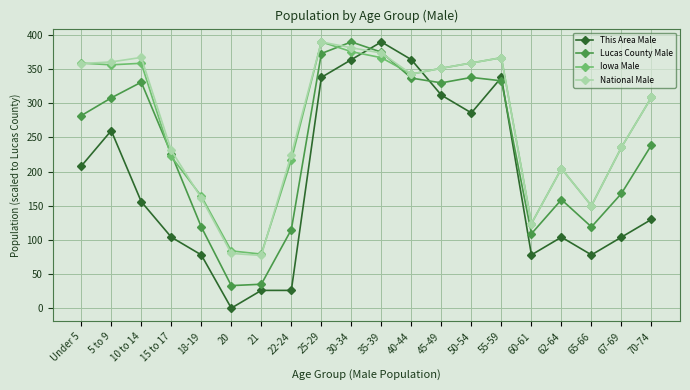

Where do This Area Male and Iowa Male first cross each other?

30-34 and 35-39